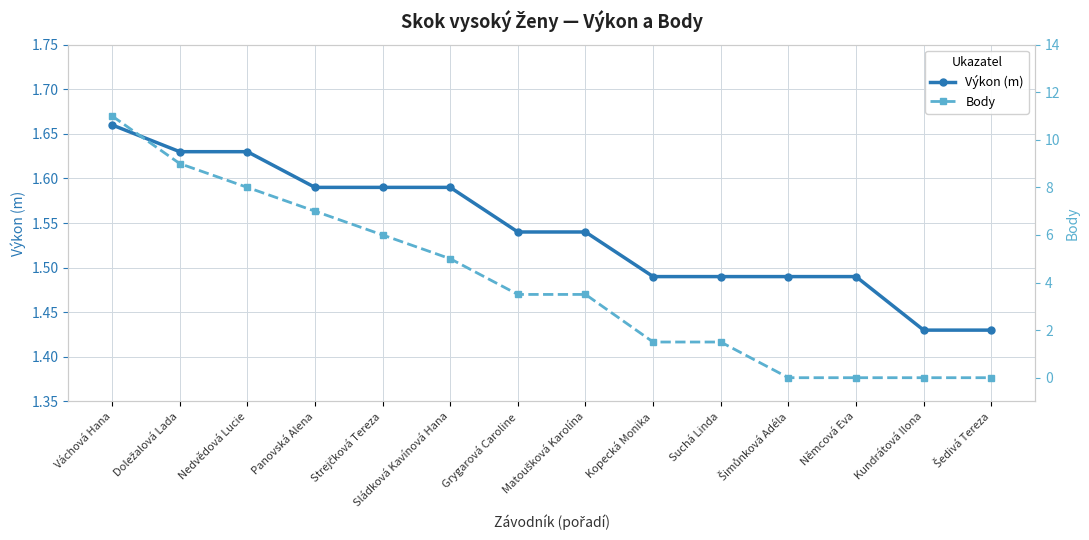

Does the chart have visible grid lines?

Yes